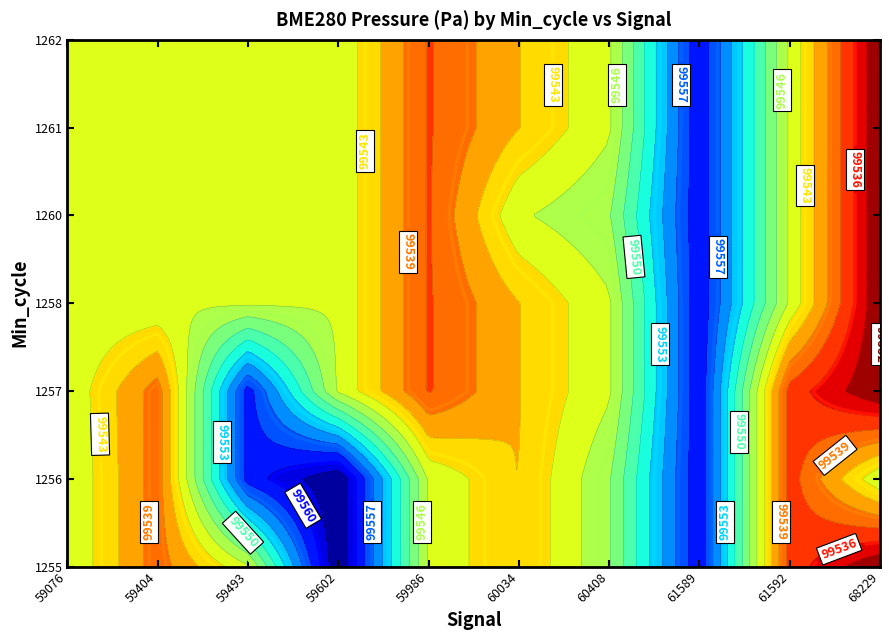

At which label is 1257 closest to 49779?

68229